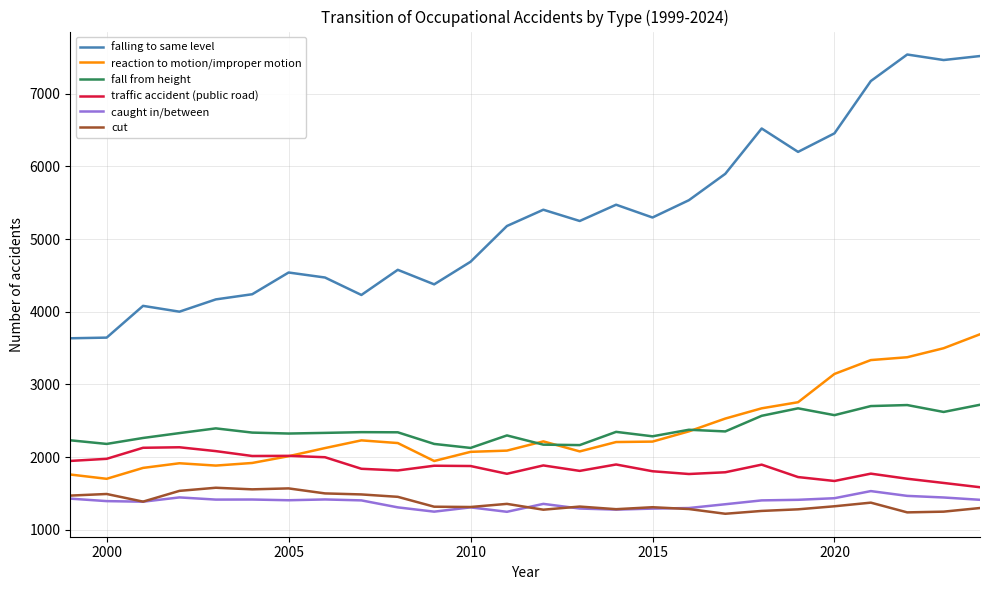

What is the smallest value displayed?

1221